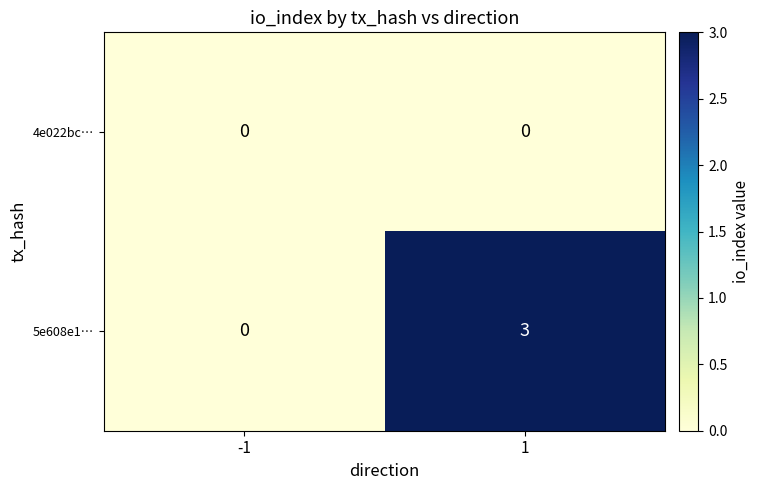

Rank the series by their maximum value, from highest to lowest.

5e608e1…, 4e022bc…